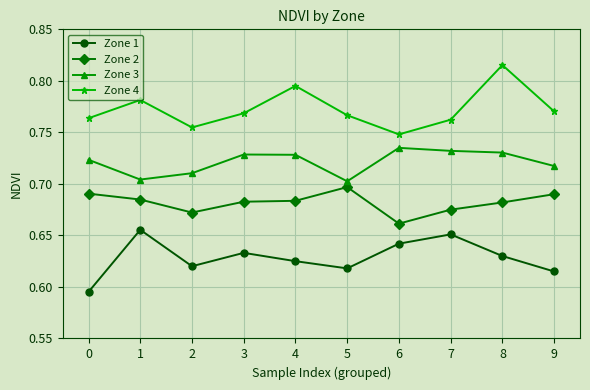

True or false: Zone 4 and Zone 3 cross at least once.

False